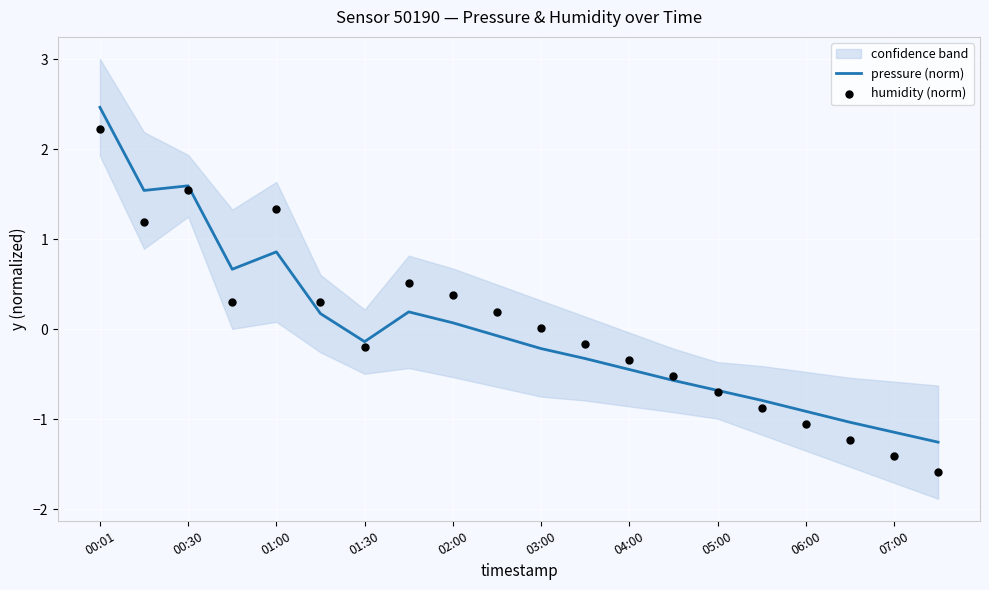

Which series has the largest total across all categories?

pressure (norm)